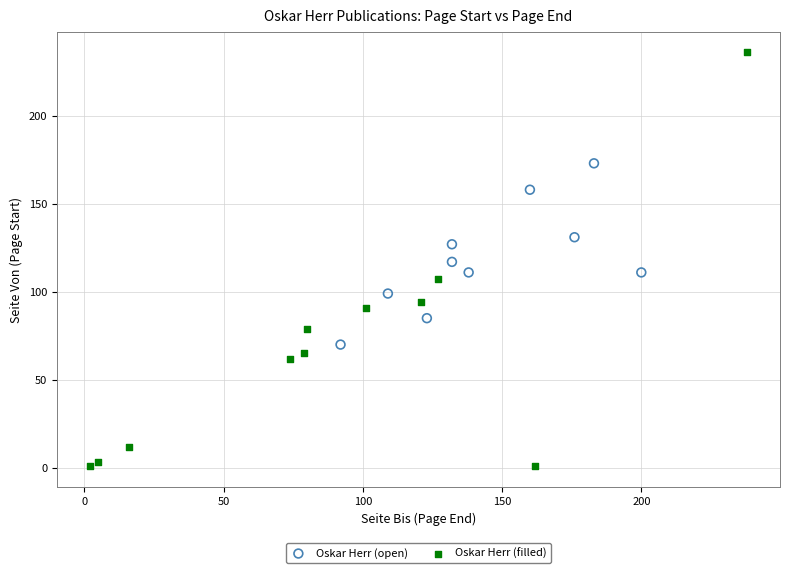

Which series reaches the minimum Y coordinate?

Oskar Herr (filled)